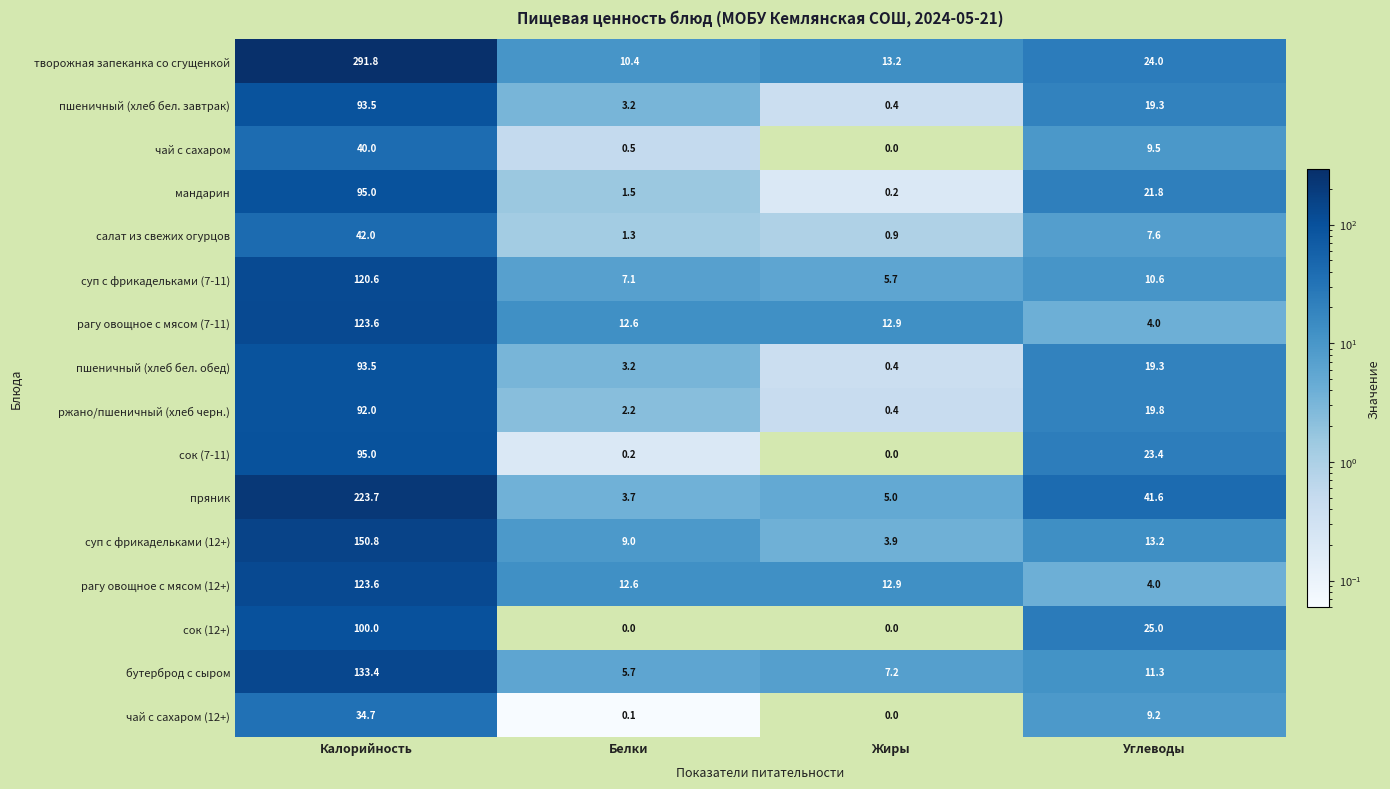

What is the maximum value shown in the chart?

291.8